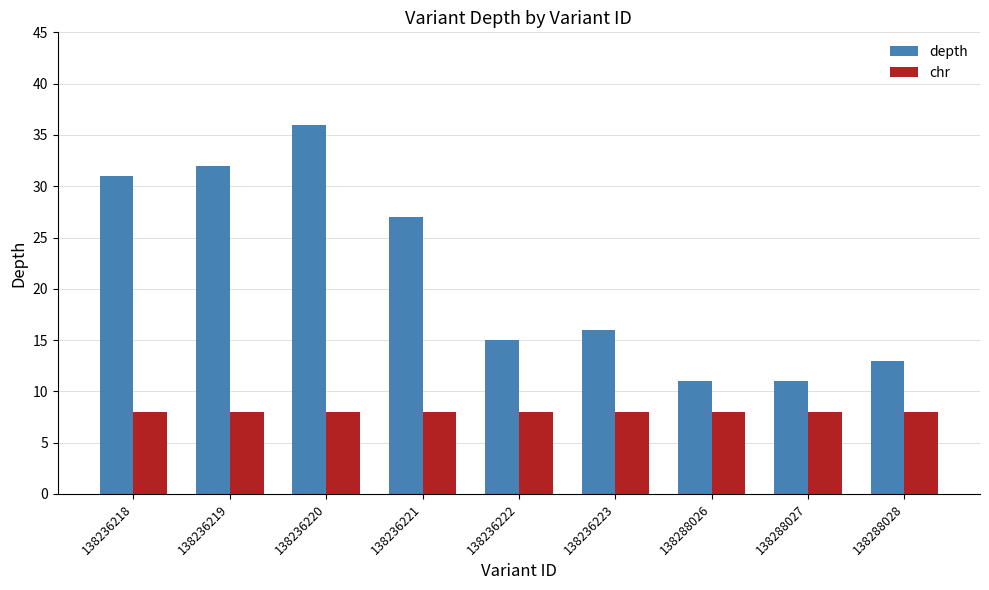

Reading left to right, transcribe all the data shown in this chart.

depth: 138236218=31	138236219=32	138236220=36	138236221=27	138236222=15	138236223=16	138288026=11	138288027=11	138288028=13
chr: 138236218=8	138236219=8	138236220=8	138236221=8	138236222=8	138236223=8	138288026=8	138288027=8	138288028=8